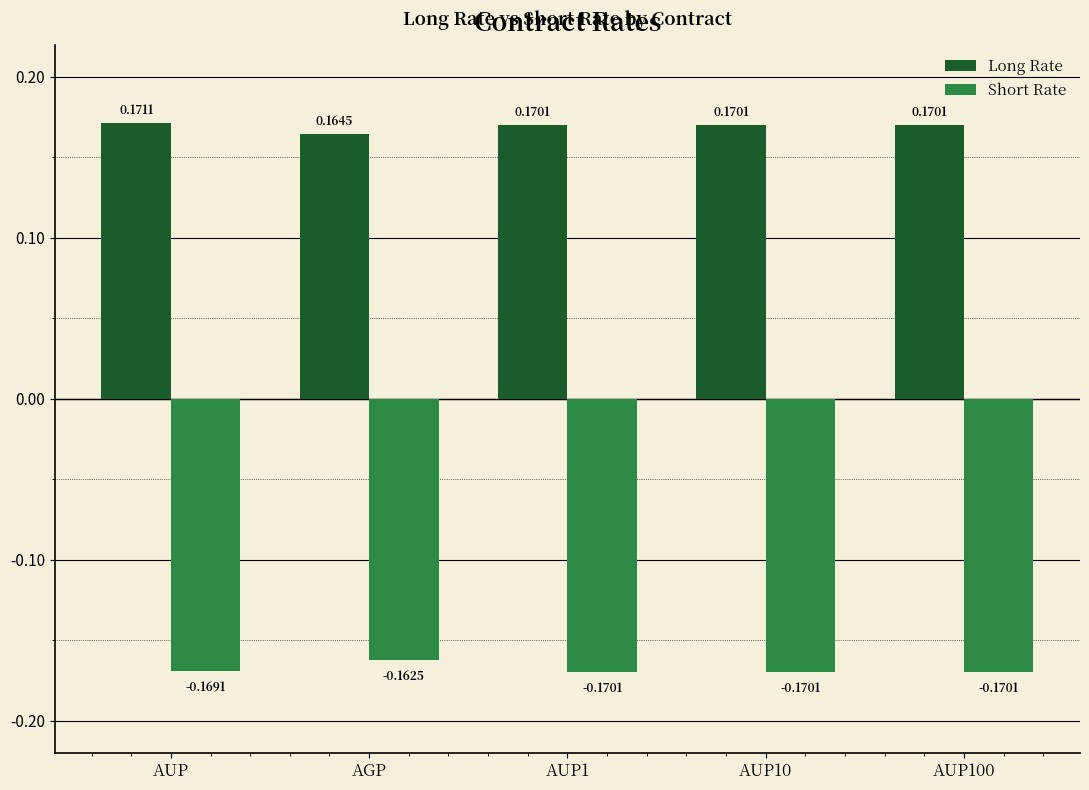

Where is Short Rate nearest to the value 0?

AGP